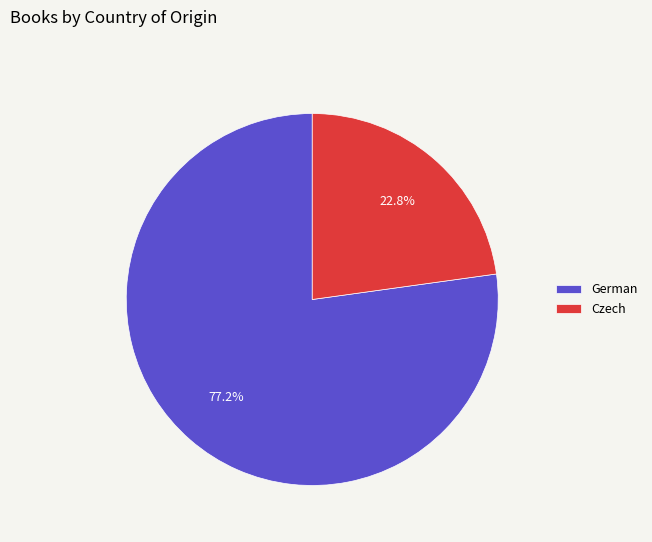

Is there a majority slice in this chart?

Yes